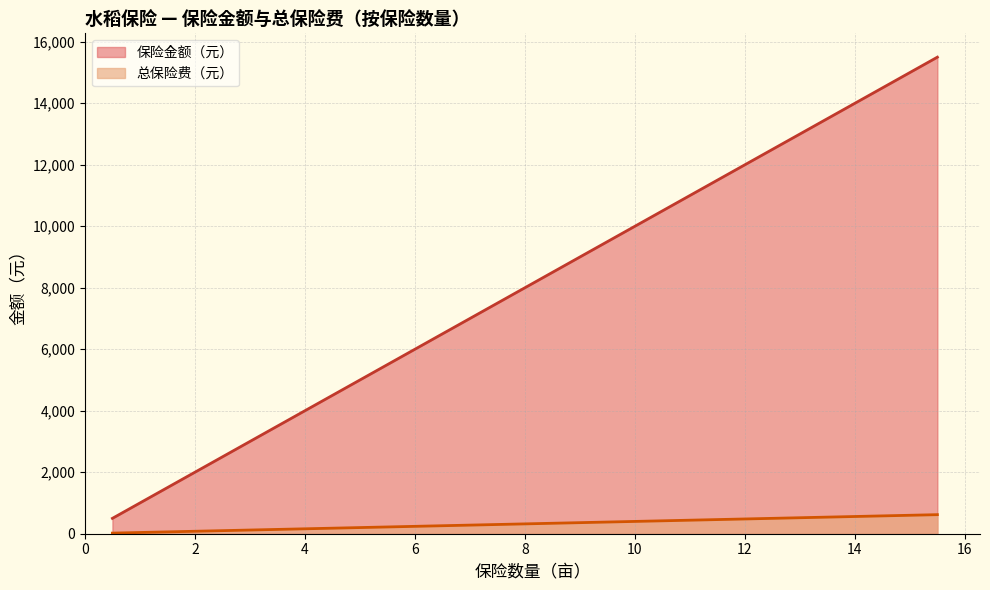

List the series in order of their overall mean, highest first.

保险金额（元）, 总保险费（元）